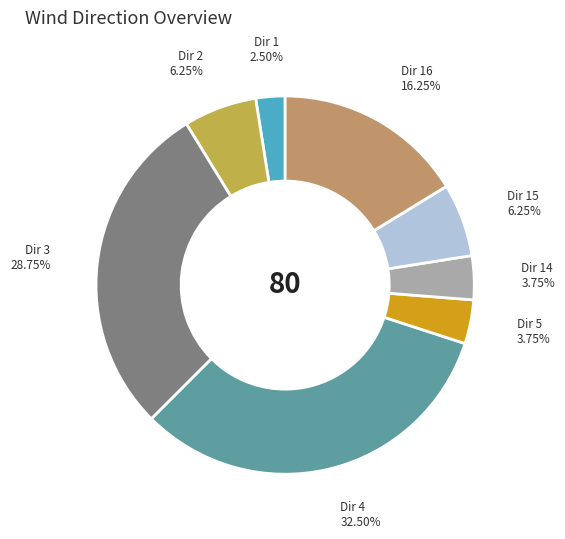

Is there any slice that represents more than half of the pie?

No